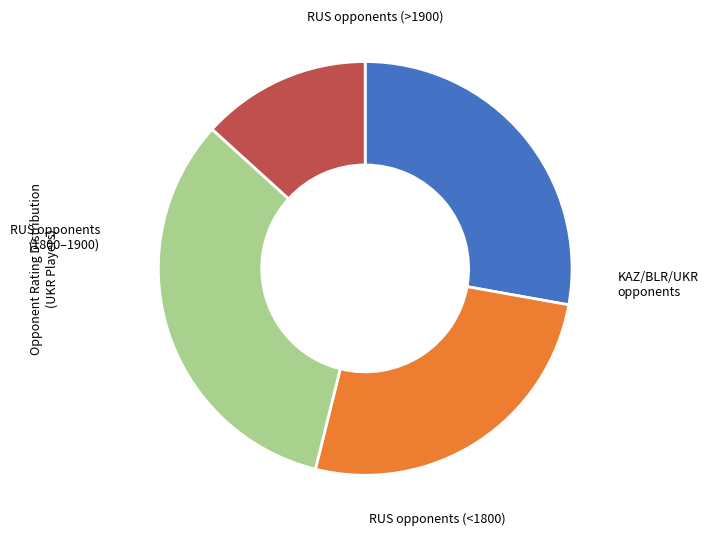

Does any single category account for the majority?

No